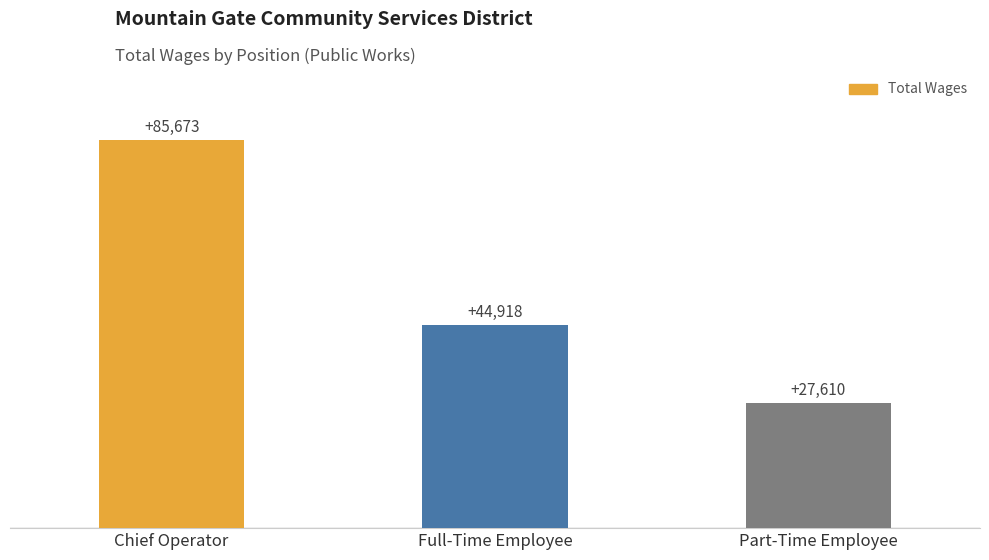

What is the difference between the second highest and minimum values?

17308